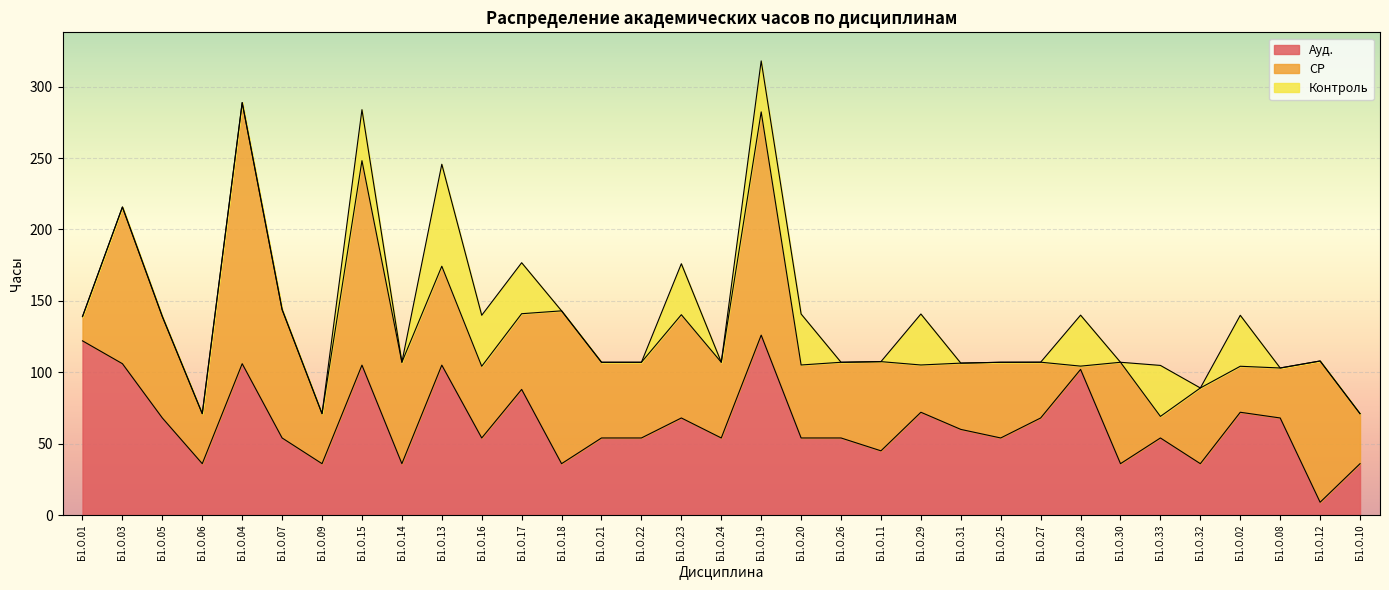

List the series in order of their peak value, lowest first.

Контроль, Ауд., СР